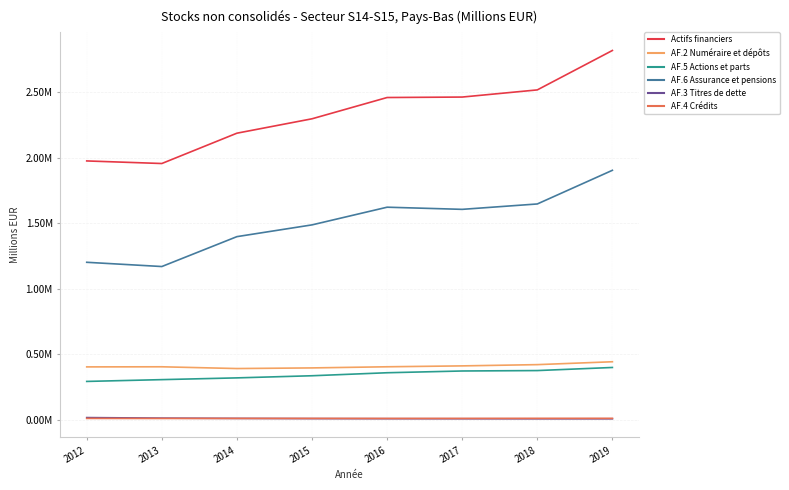

Does the chart display data point markers on the line(s)?

No